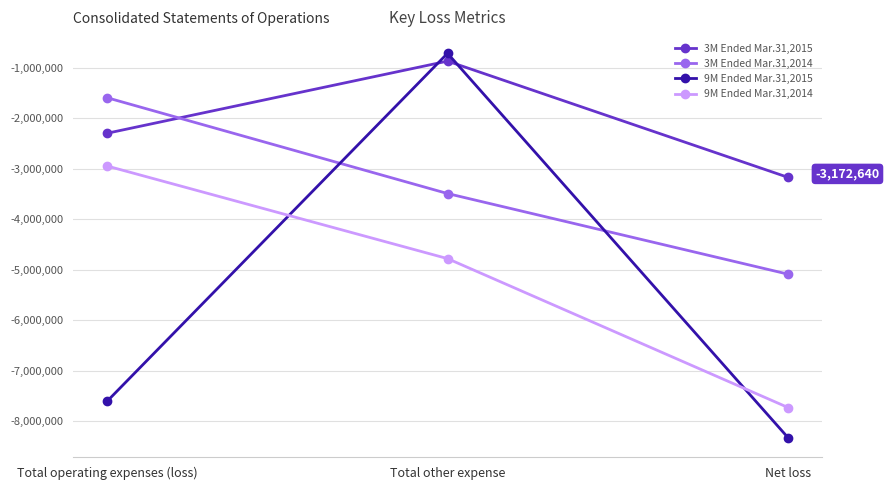

Where is 3M Ended Mar.31,2015 nearest to the value -2022540?

Total operating expenses (loss)